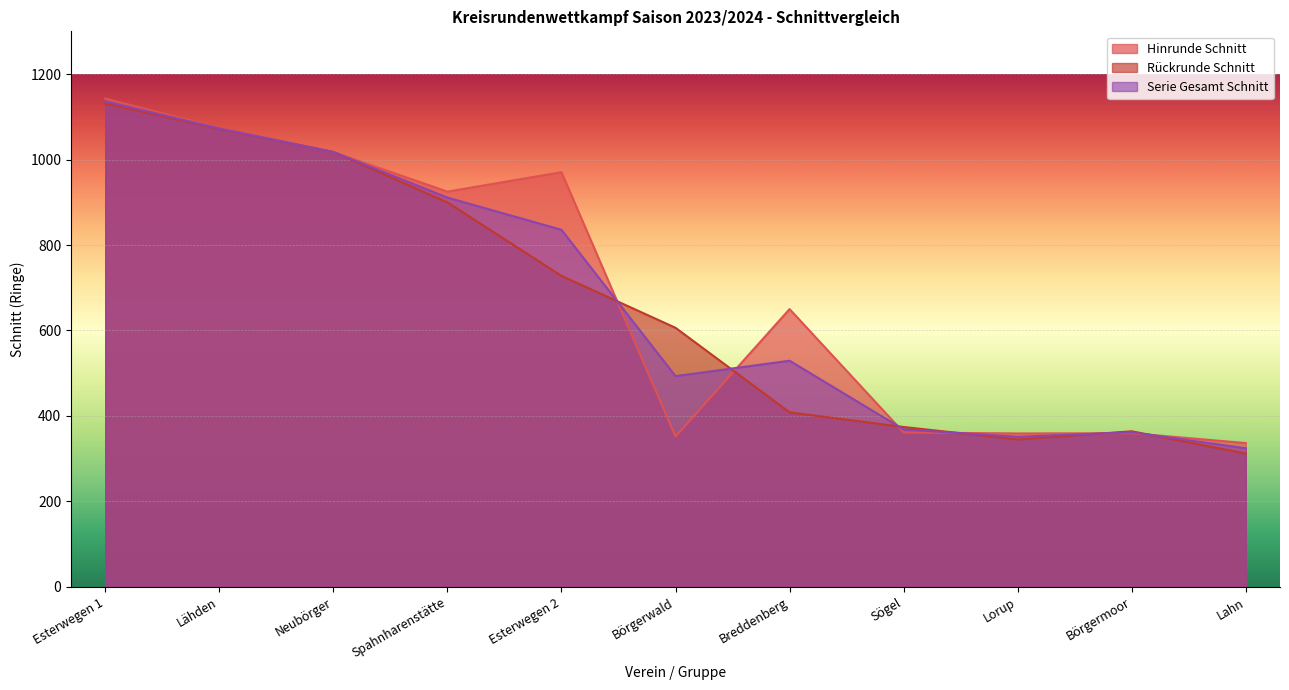

How many interior local peaks does the Hinrunde Schnitt series have?

3